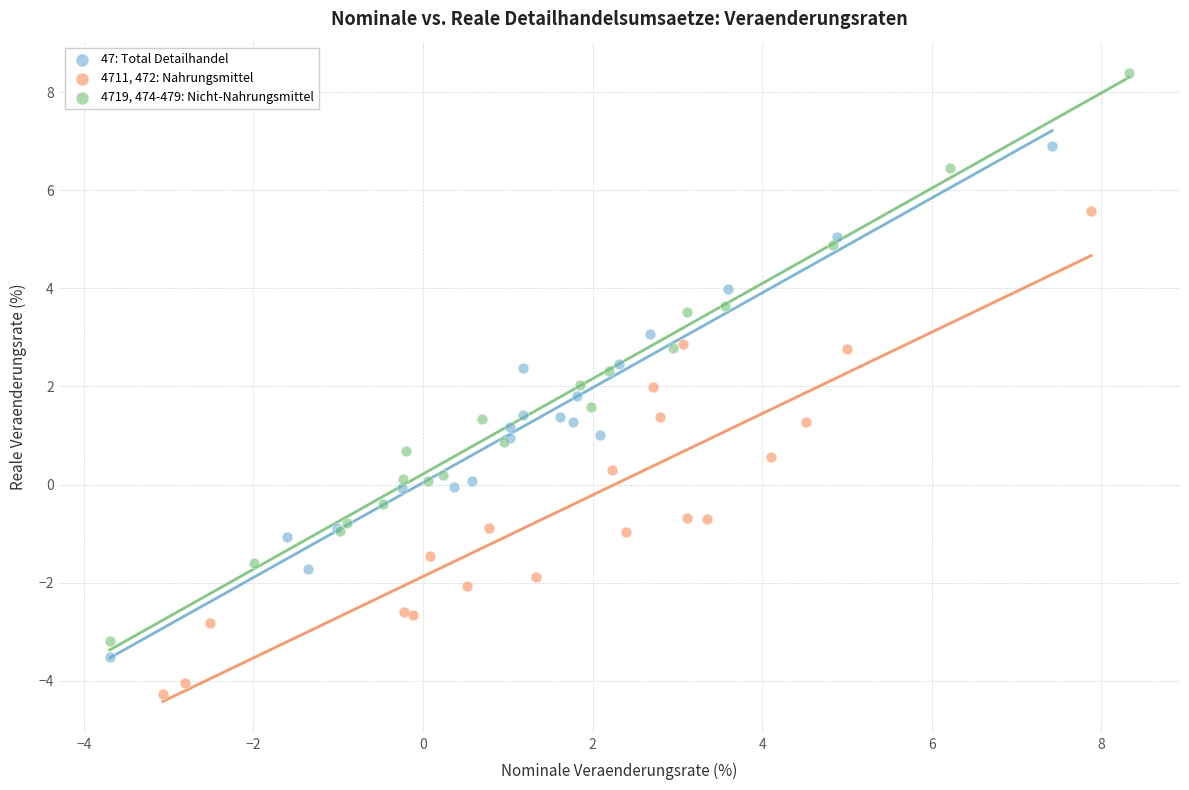

Which series contains the lowest Y value?

4711, 472: Nahrungsmittel